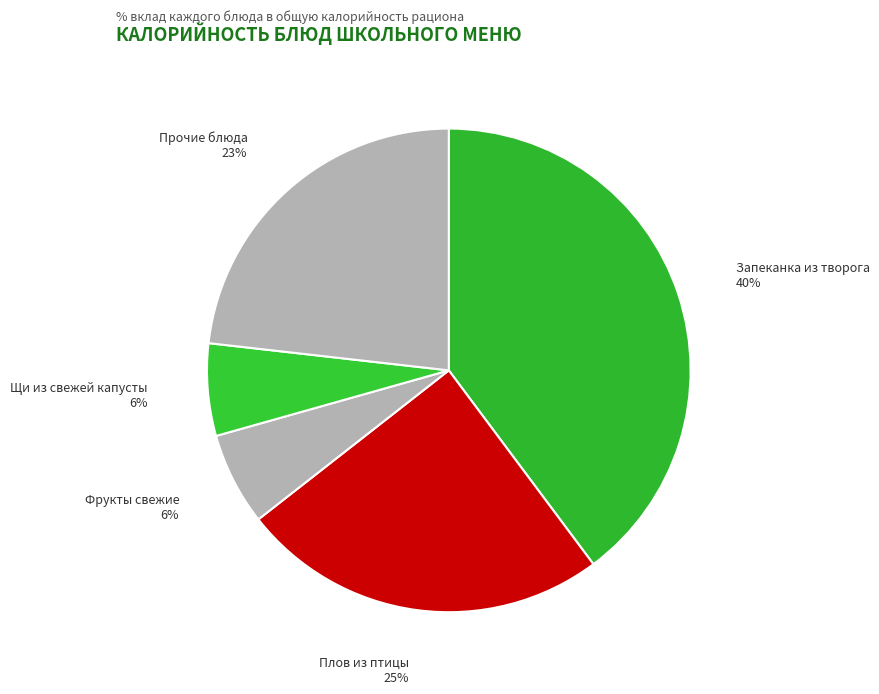

Which slice is the largest?

Запеканка из творога